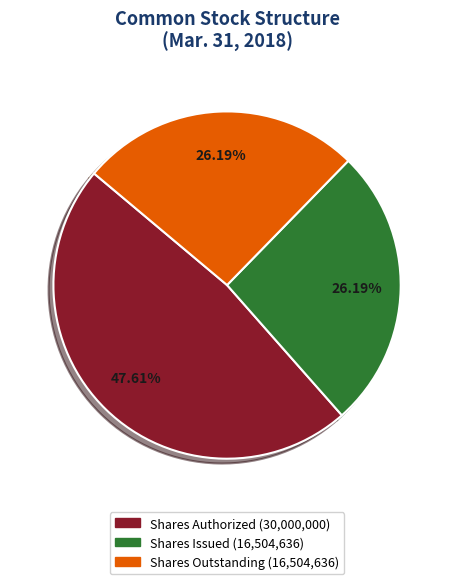

Is there a majority slice in this chart?

No